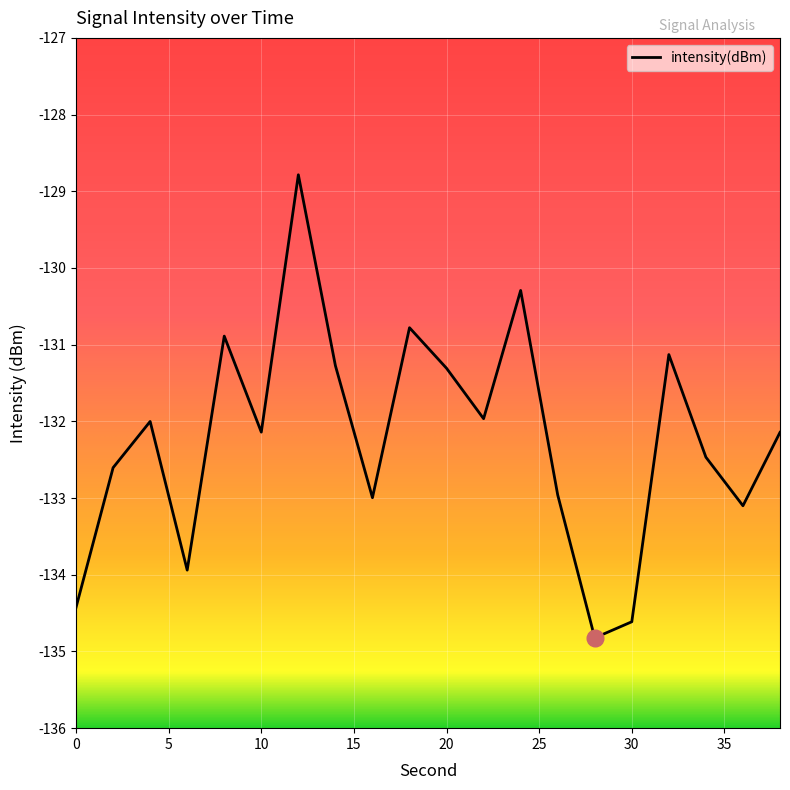

What is the average value?

-132.2